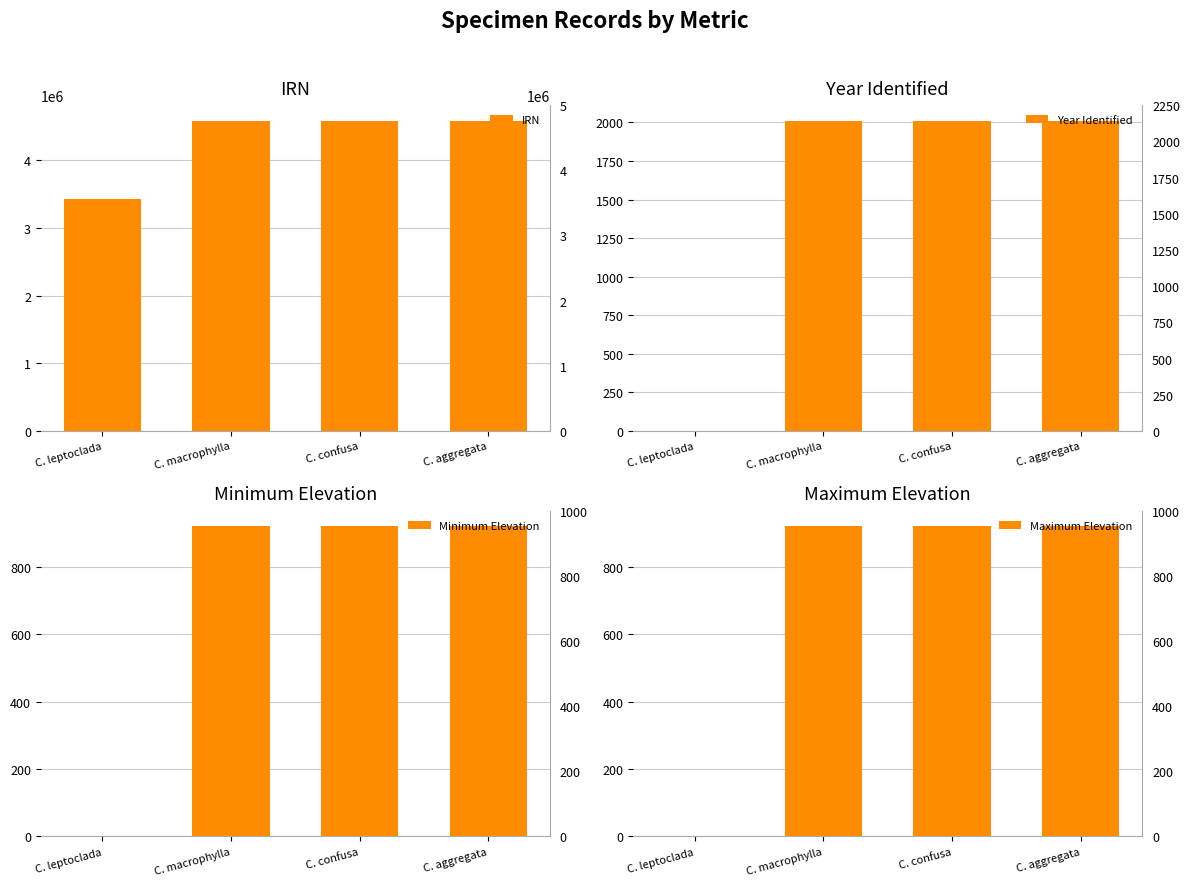

Reading right to left, what are all the values shown in this chart?

IRN: 4586378	4586020	4586024	3432586
Year Identified: 2012	2012	2012	0
Minimum Elevation: 920	920	920	0
Maximum Elevation: 920	920	920	0